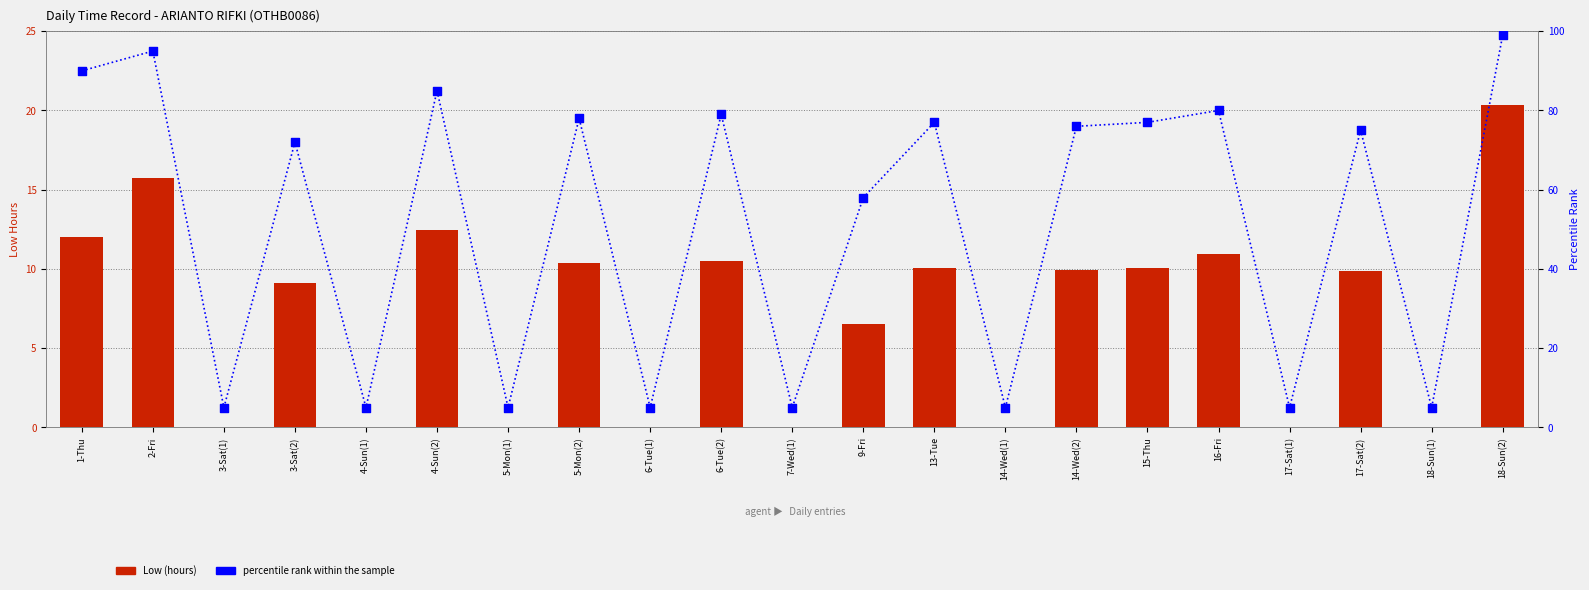

Which series reaches the minimum Y coordinate?

Low (hours)